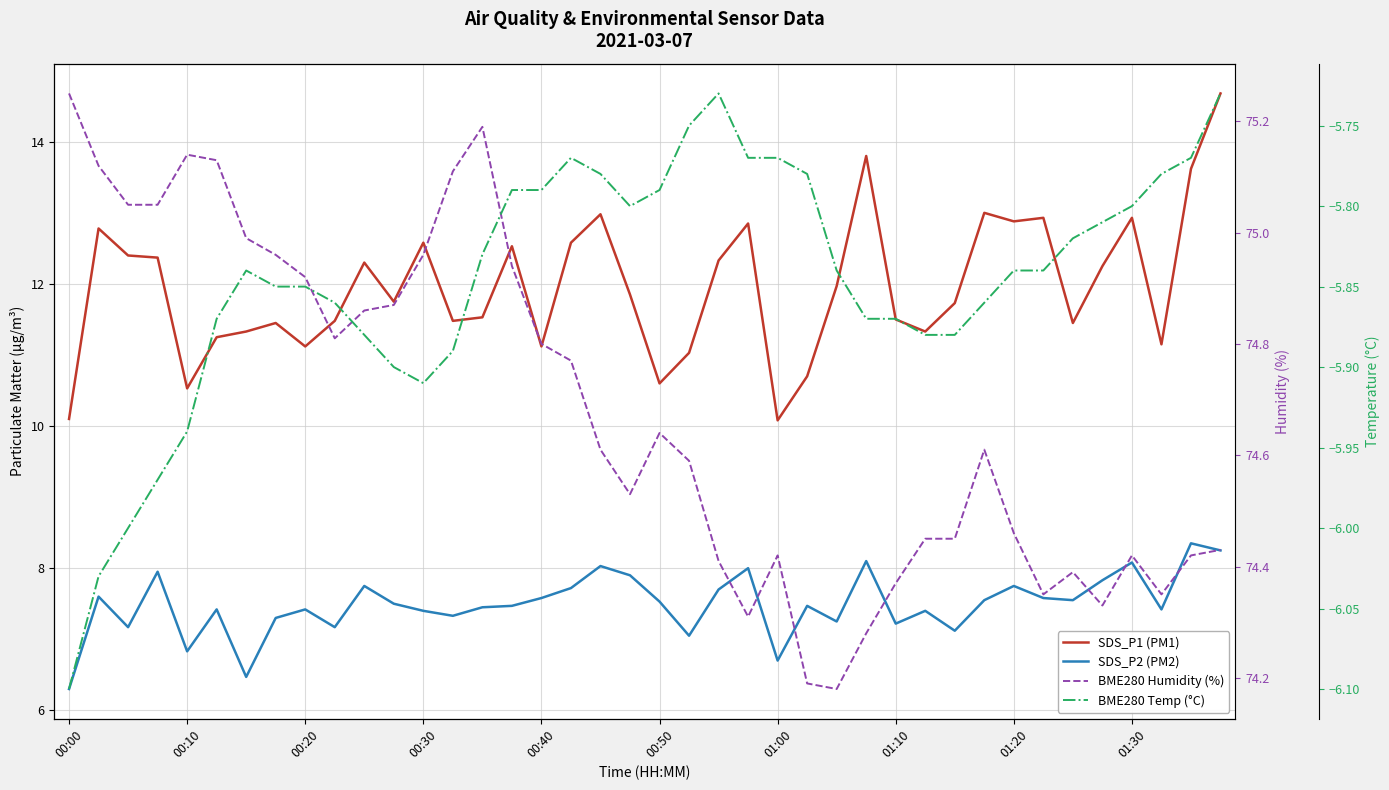

Rank the categories by SDS_P1 (PM1) value from highest to lowest.

39, 27, 38, 31, 18, 33, 36, 32, 23, 00:10, 12, 17, 15, 00:20, 00:30, 22, 10, 35, 26, 19, 11, 30, 14, 28, 01:30, 13, 01:10, 34, 01:00, 29, 00:50, 37, 01:20, 16, 21, 25, 20, 00:40, 00:00, 24